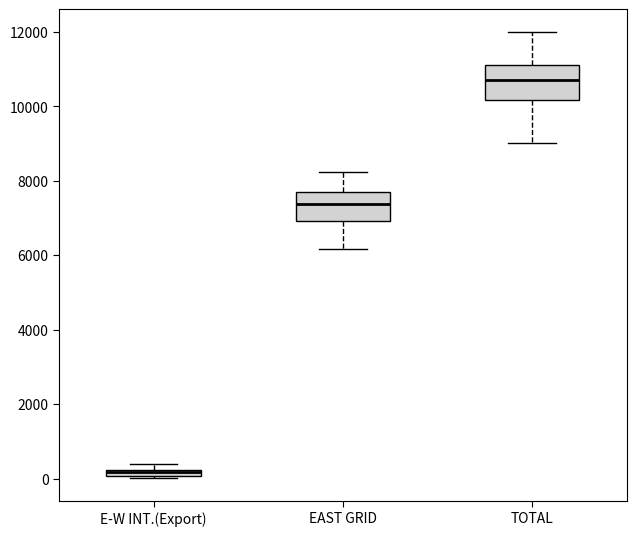

Which box has the lowest median line?

E-W INT.(Export)